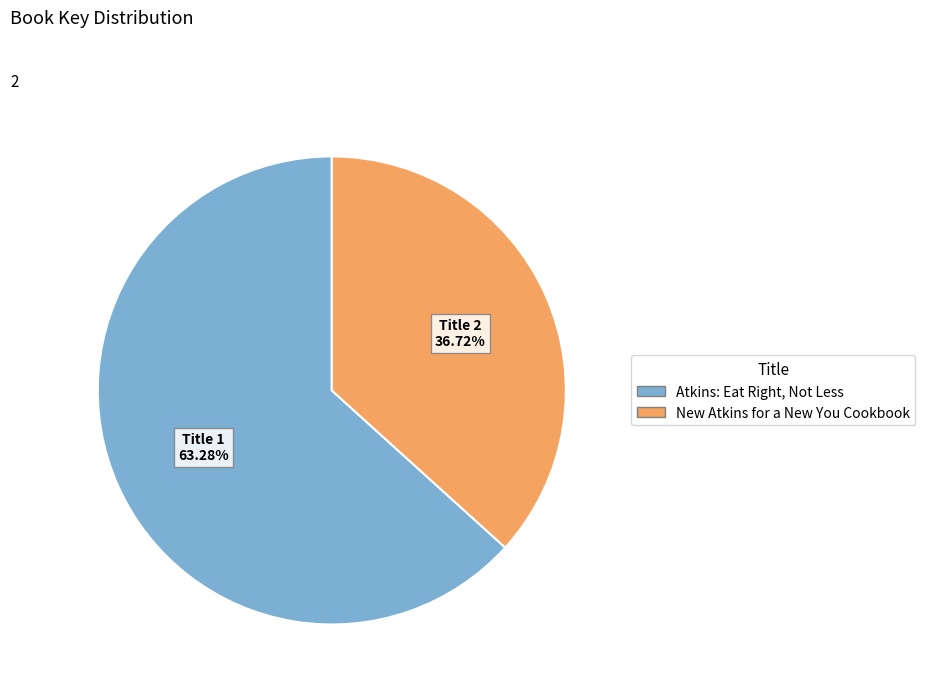

Which slice is the largest?

Atkins: Eat Right, Not Less